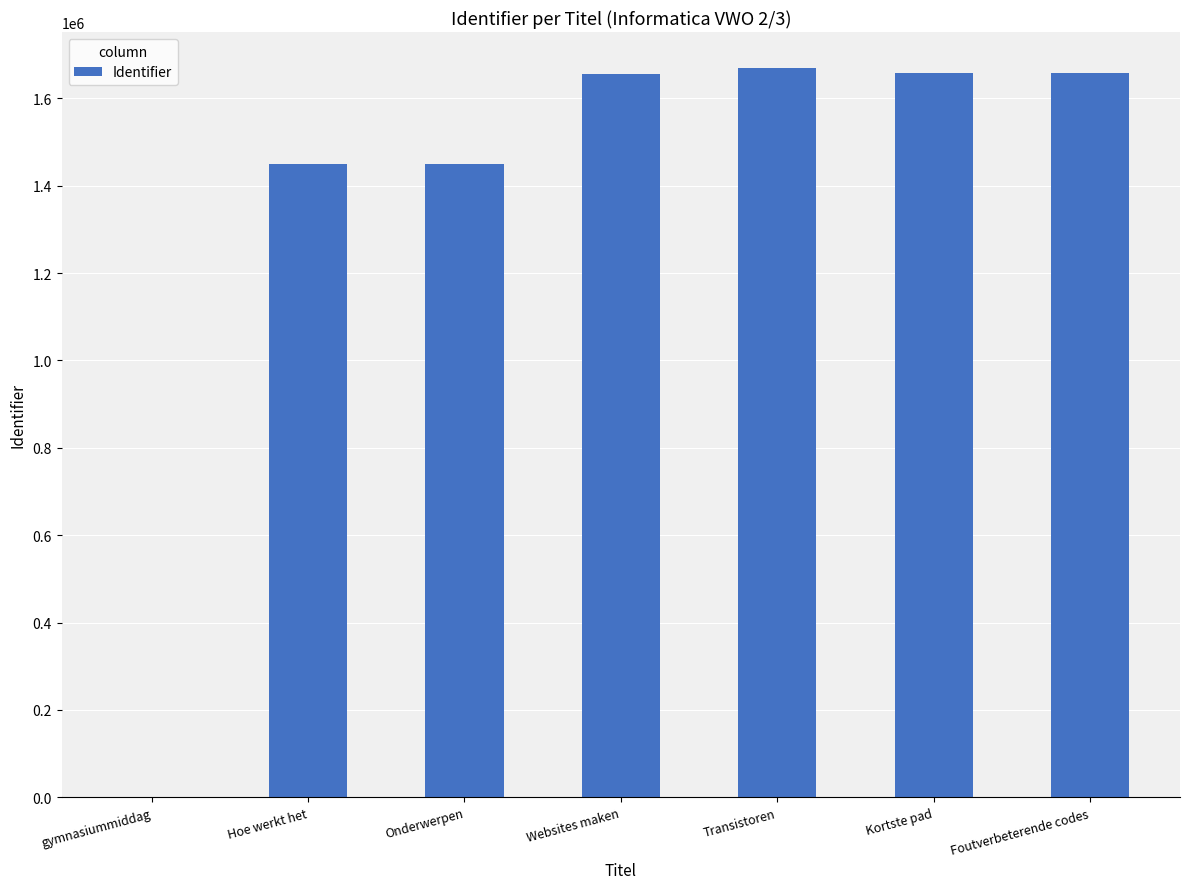

What is the ratio of the value at Hoe werkt het to the value at Onderwerpen?

1.0